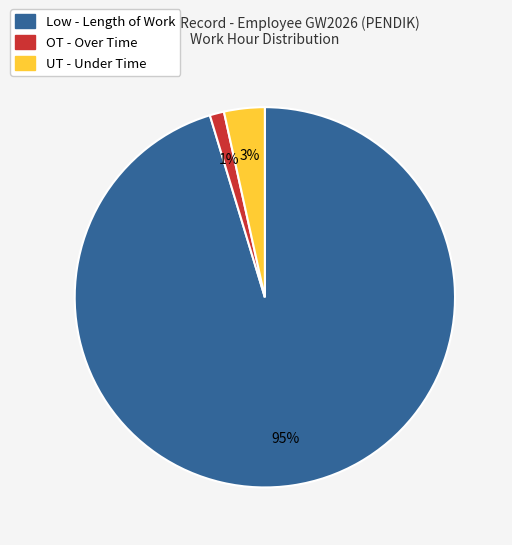

Which has a higher value, UT - Under Time or OT - Over Time?

UT - Under Time